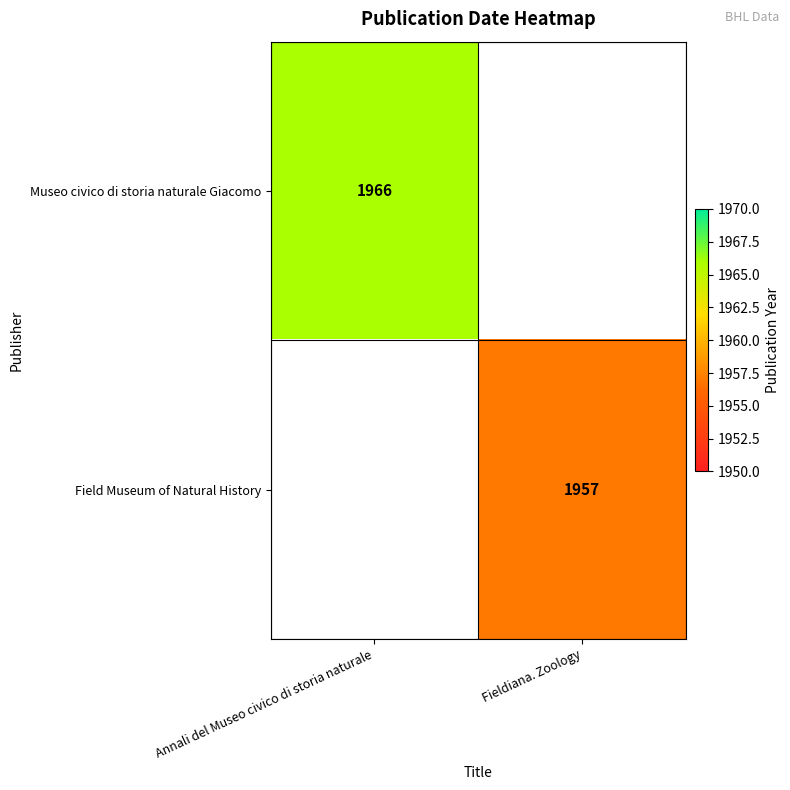

The value of Museo civico di storia naturale Giacomo at Annali del Museo civico di storia naturale is 3270. True or false?

False